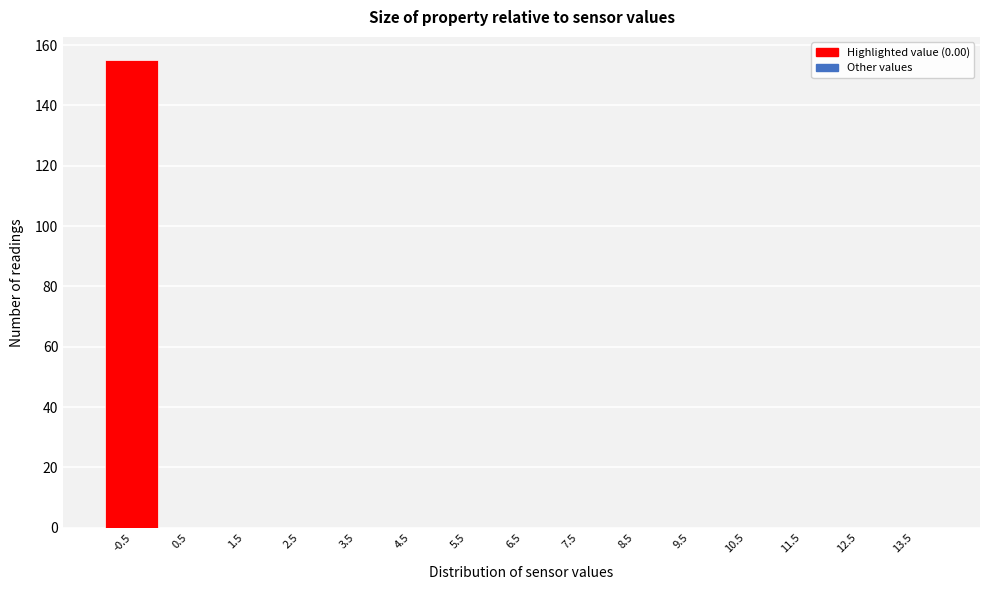

Reading left to right, list all the values displayed in this chart.

-0.5=155	0.5=0	1.5=0	2.5=0	3.5=0	4.5=0	5.5=0	6.5=0	7.5=0	8.5=0	9.5=0	10.5=0	11.5=0	12.5=0	13.5=0